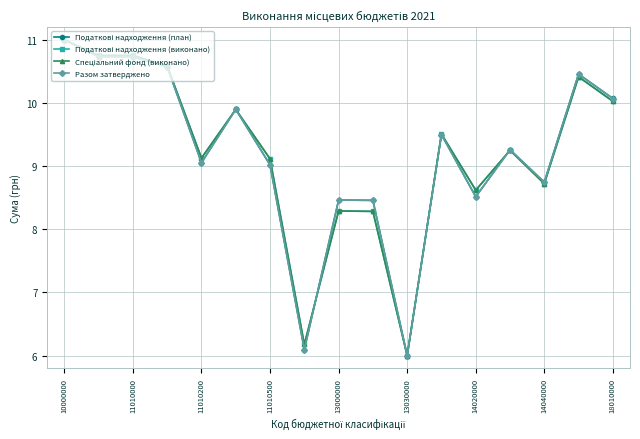

What is the maximum value shown in the chart?

11.0